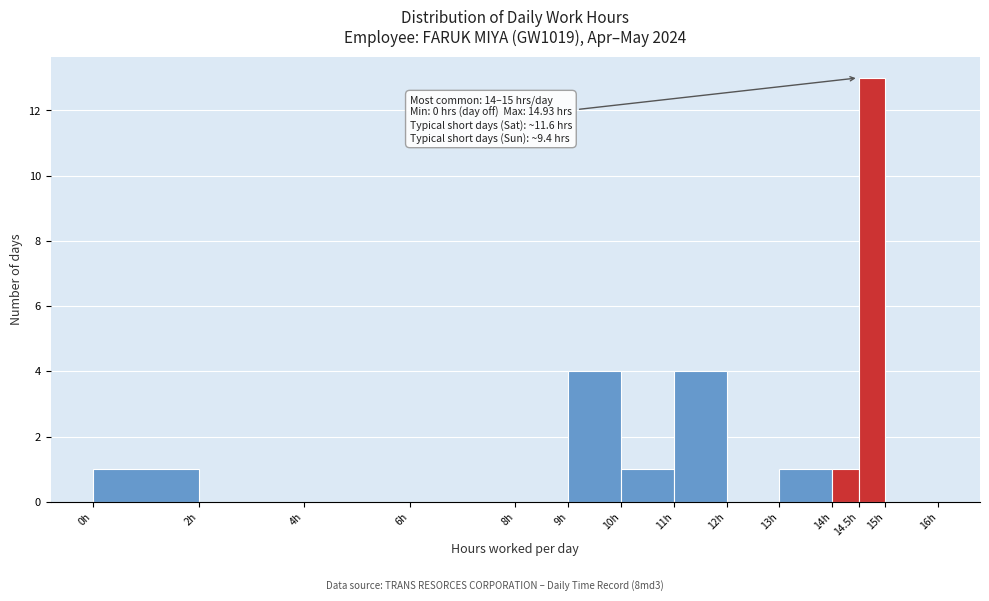

Which range on the x-axis has the tallest bar?

14.5 to 15.0